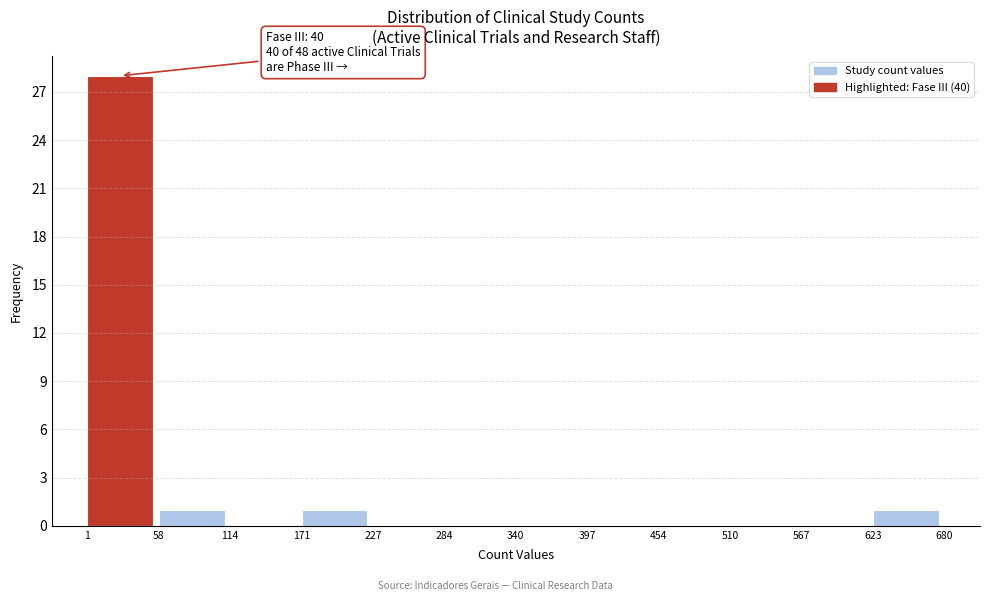

Which range on the x-axis has the tallest bar?

1 to 58